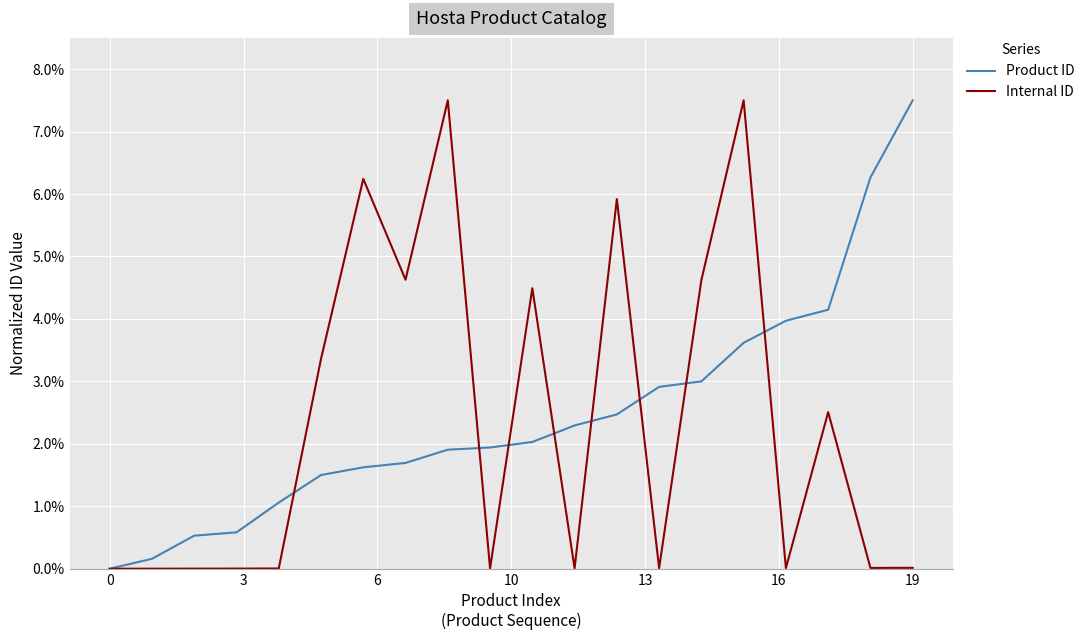

What is the difference between the maximum and minimum values in the Product ID series?

0.1